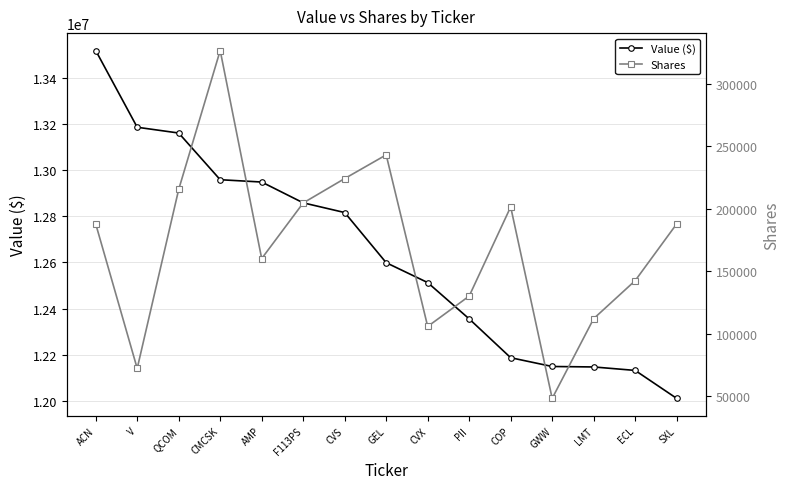

Is this an area chart (filled region under the line)?

No